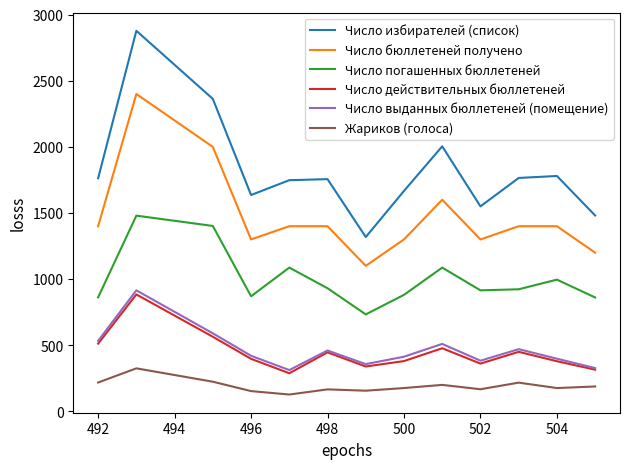

Does the chart have visible grid lines?

No